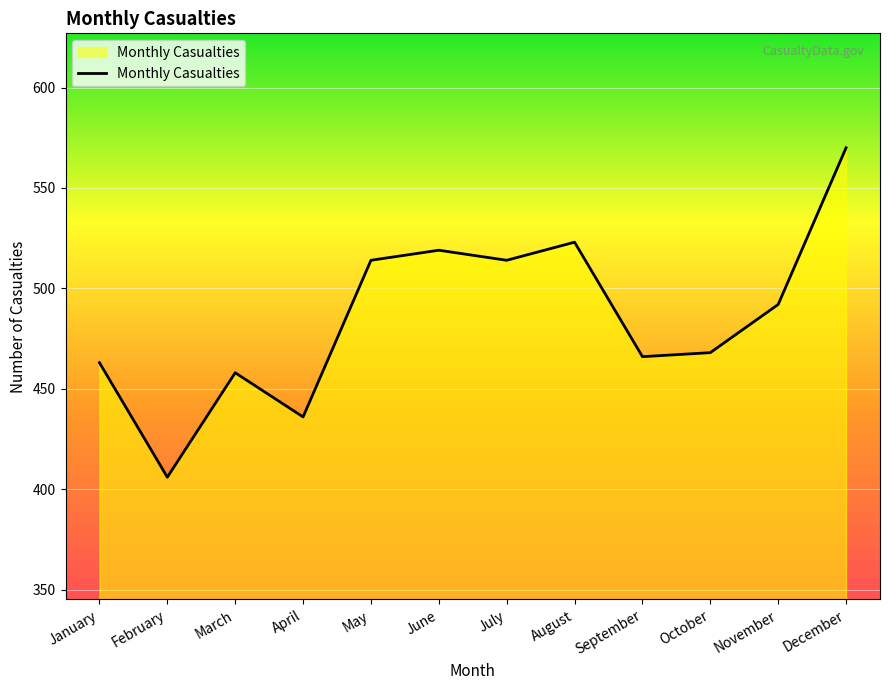

What is the difference between the maximum and minimum values?

164